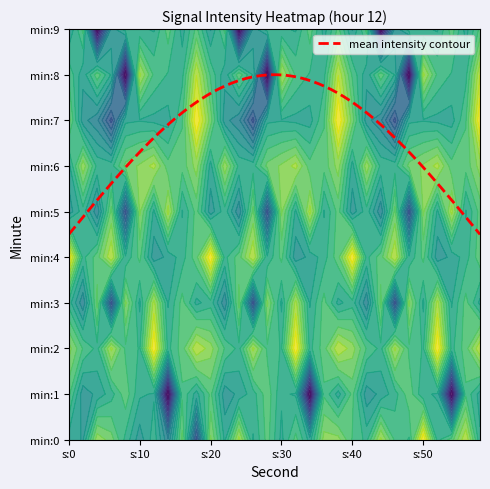

How many values in the 5 series exceed -94?

6